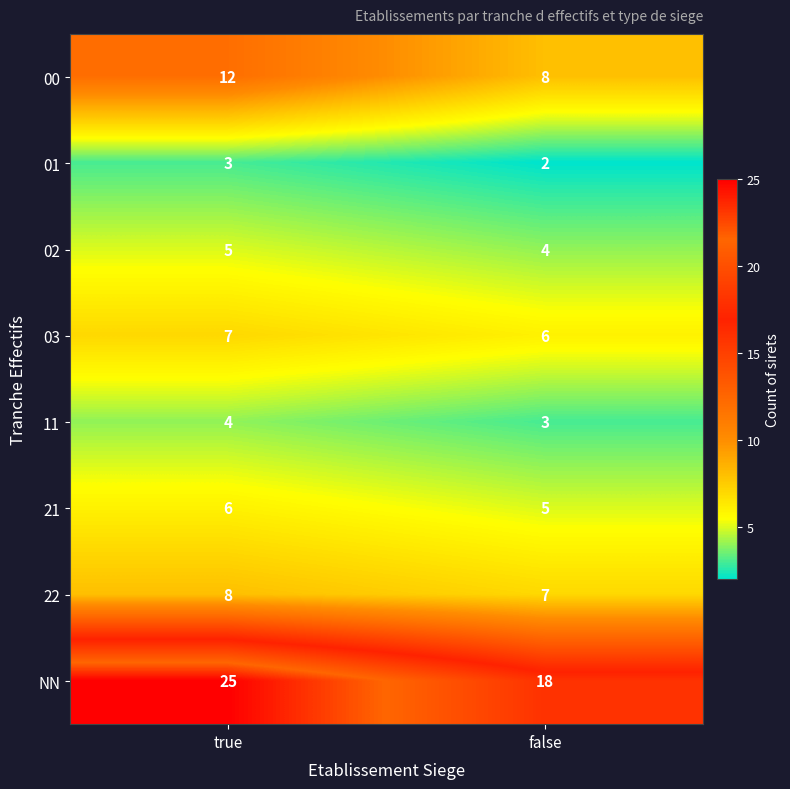

Reading left to right, extract all data points from this chart.

00: 12	8
01: 3	2
02: 5	4
03: 7	6
11: 4	3
21: 6	5
22: 8	7
NN: 25	18